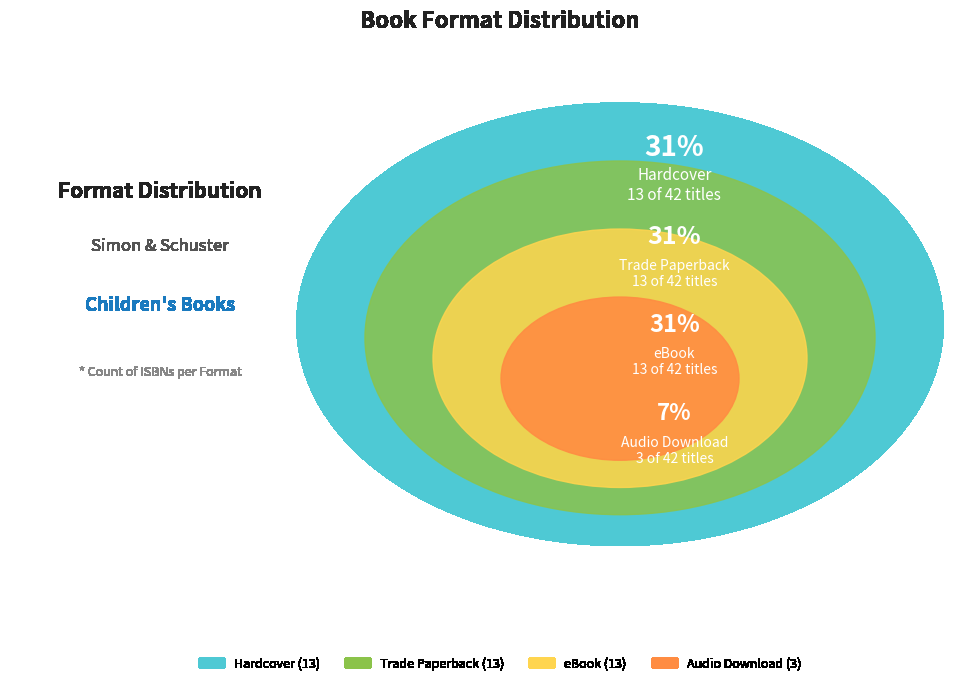

Approximately how many times larger is the value at Audio Download compared to Hardcover?

0.2